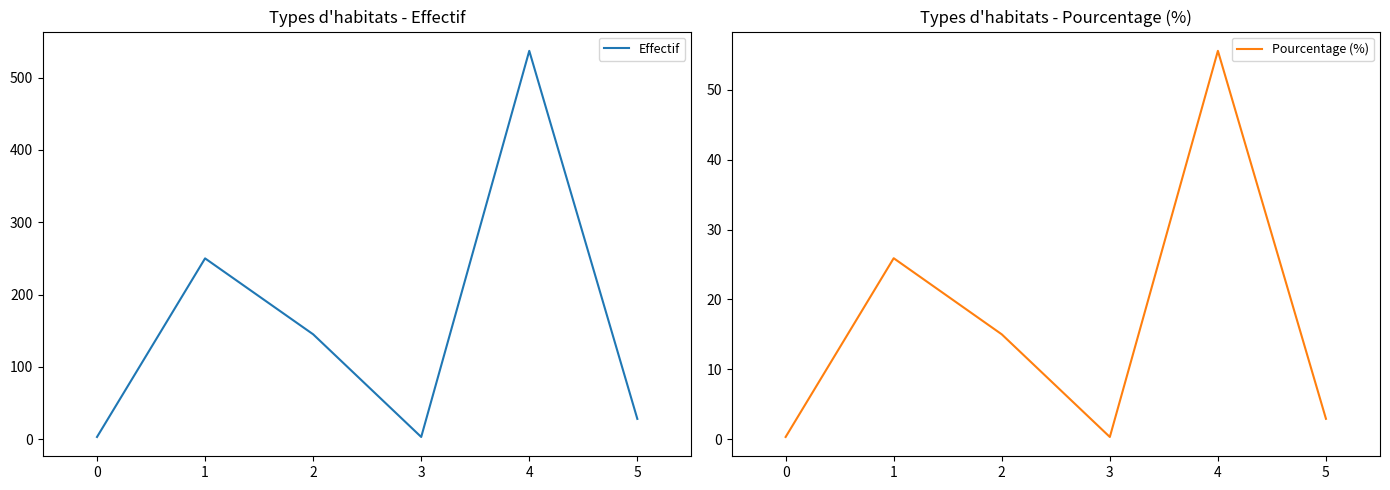

What is the maximum value for Pourcentage (%)?

55.6